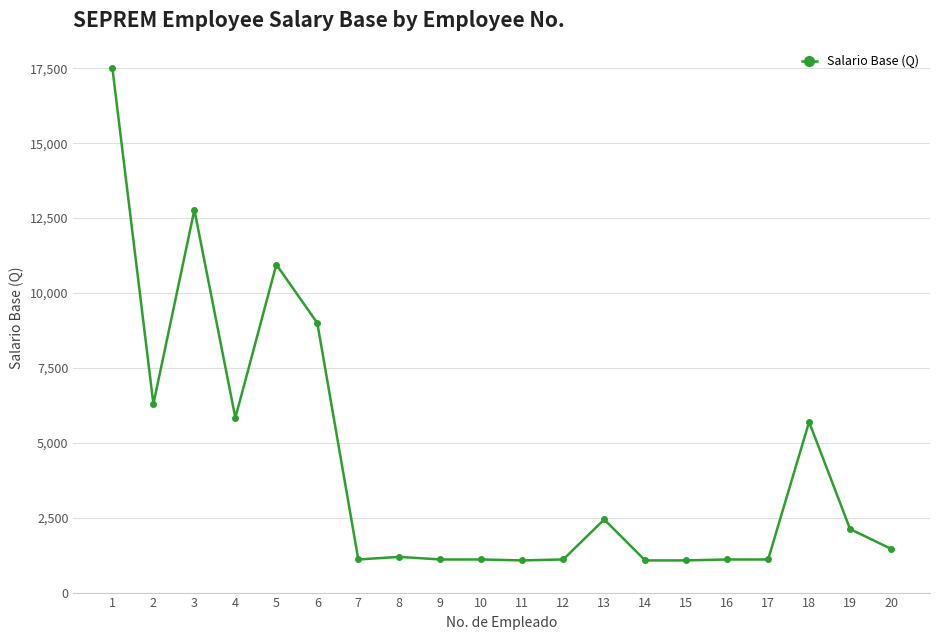

What is the ratio of the value at 1 to the value at 19?

8.3